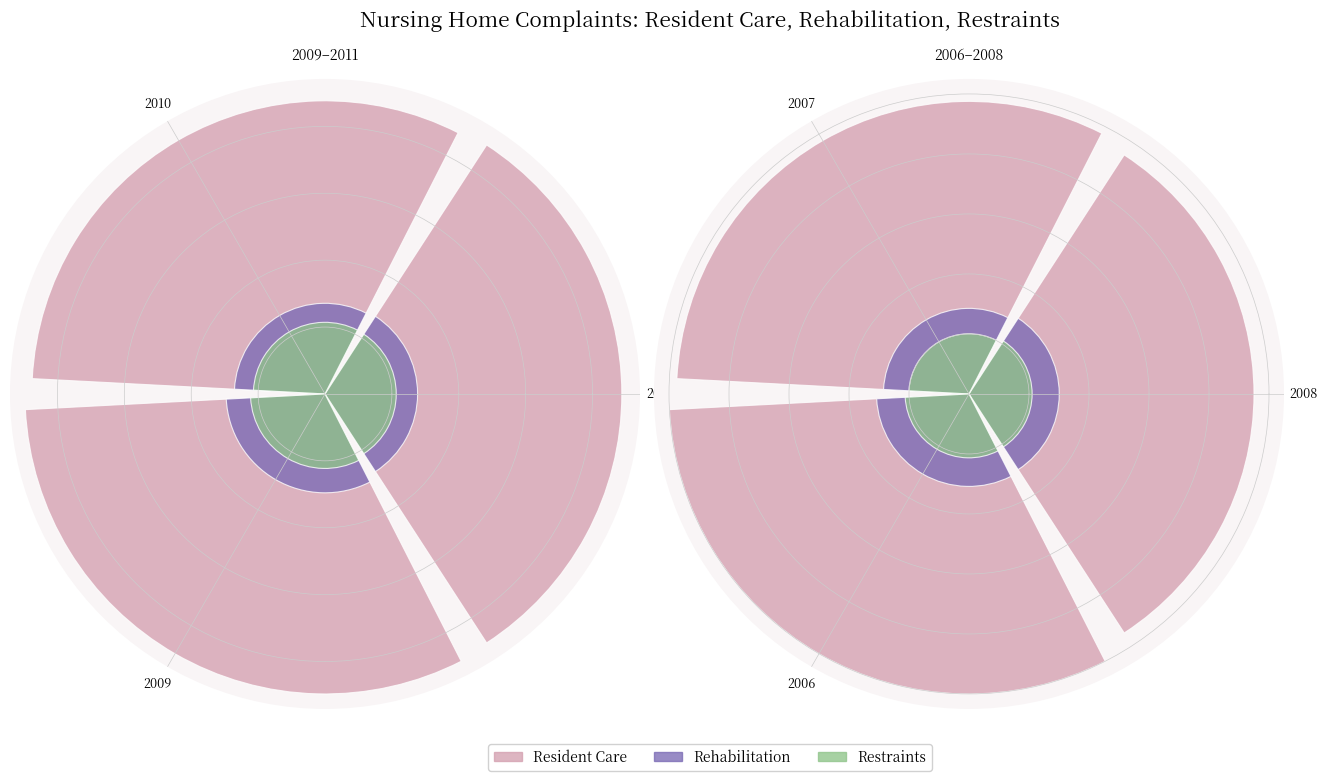

Which series has the largest total across all categories?

Care